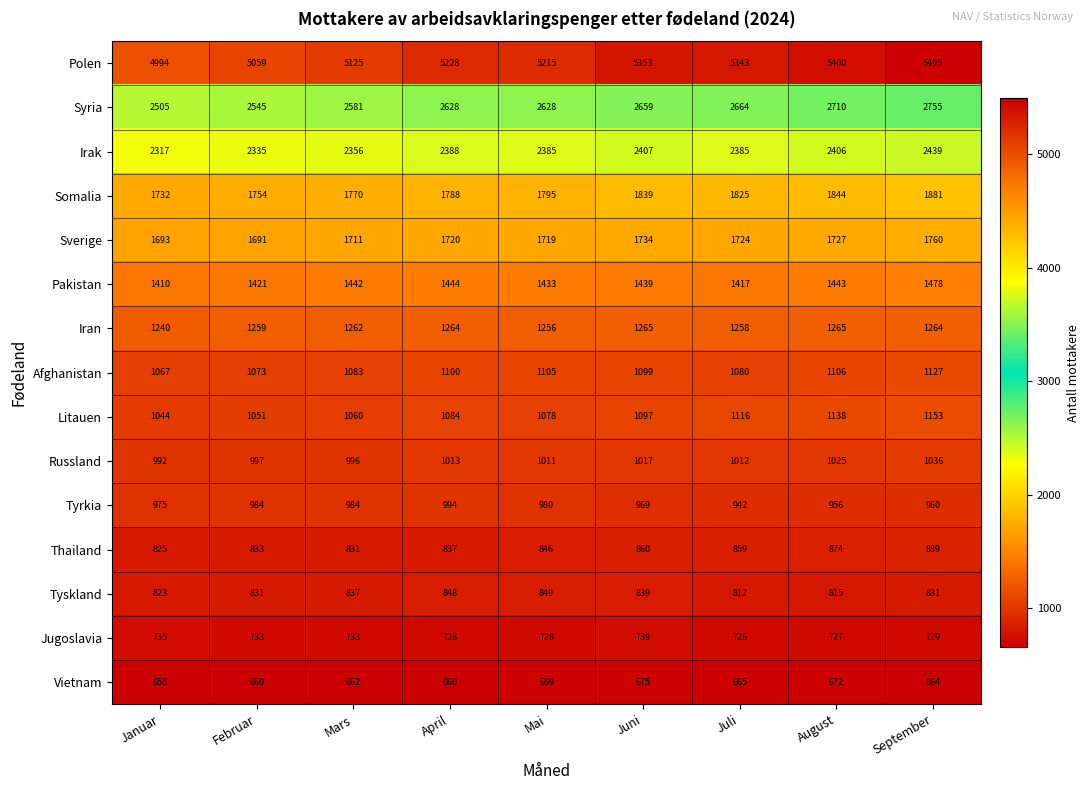

Is it true that Vietnam equals 672 at August?

True